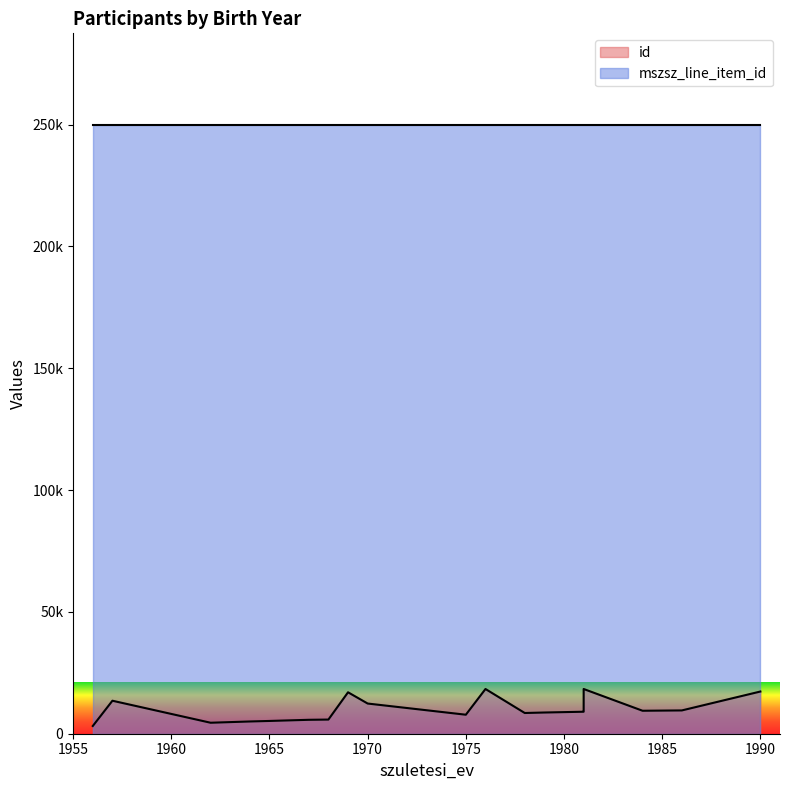

True or false: mszsz_line_item_id and id cross at least once.

False